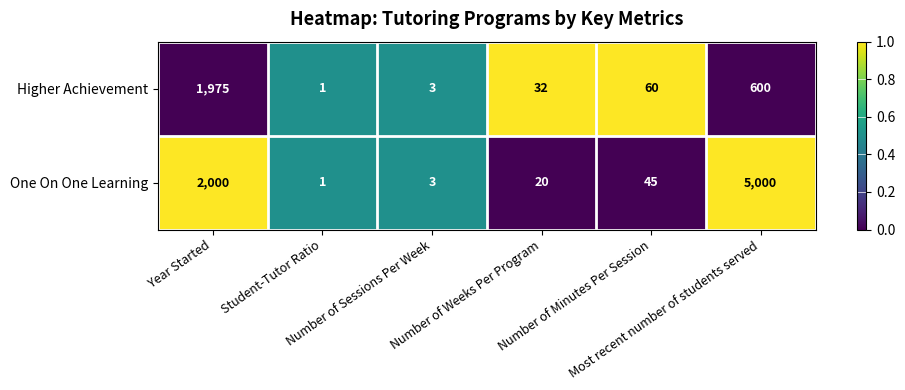

What is the maximum value for Higher Achievement?

1975